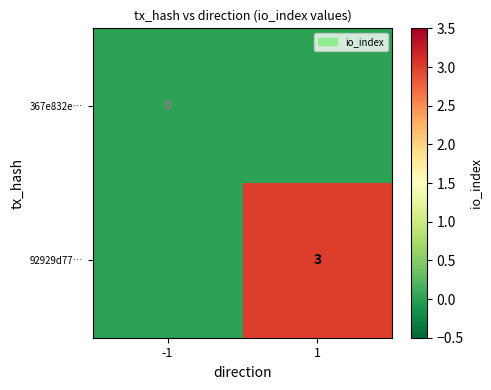

Is it true that 92929d77… equals 3 at 1?

True